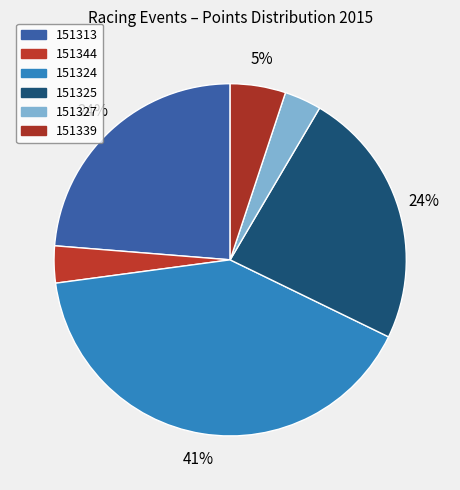

To the nearest percent, what portion does 151325 represent?

24%